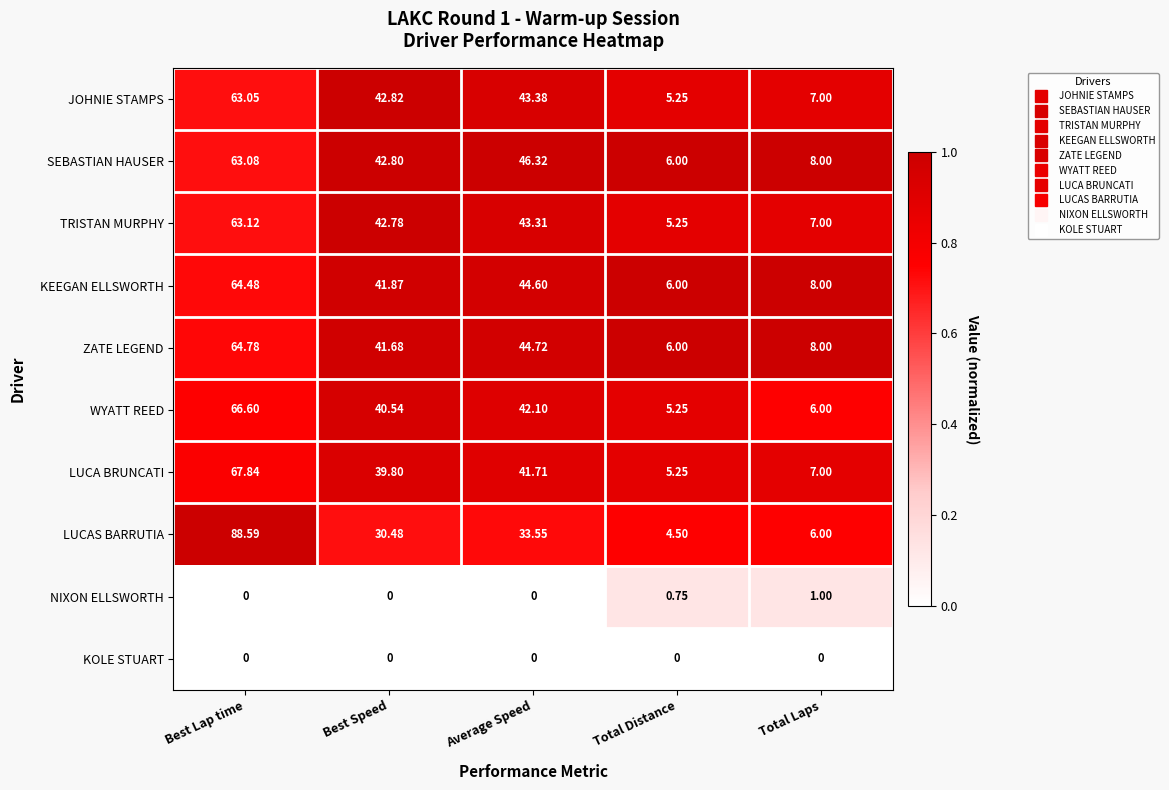

How many data points does each series have?

5